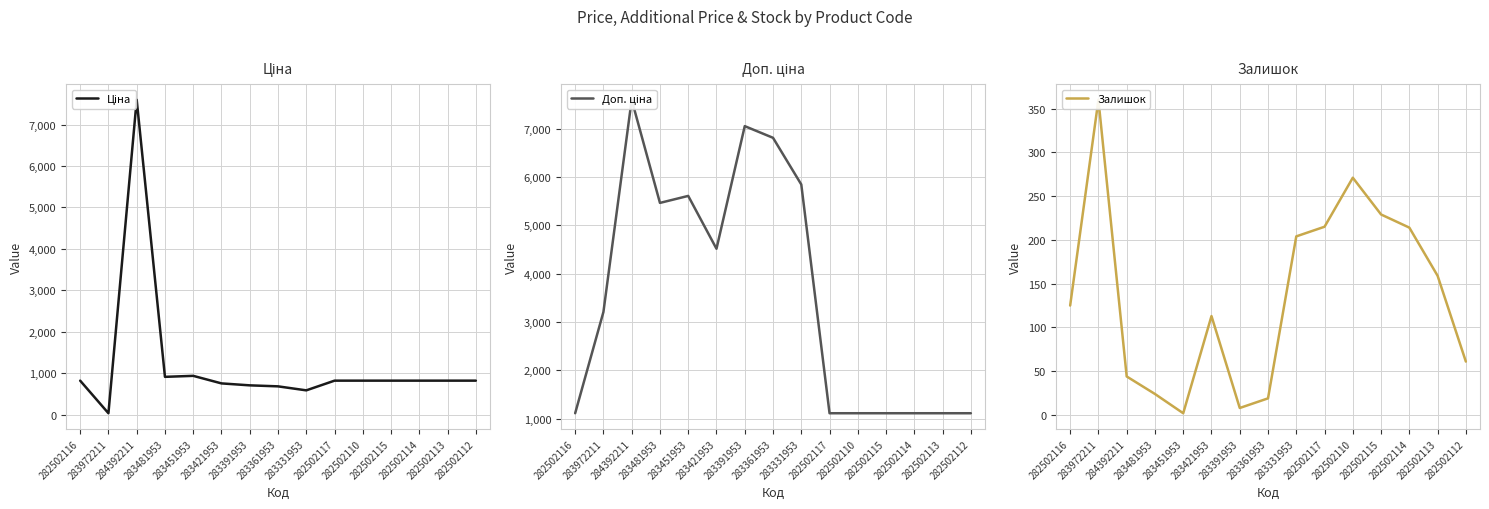

At which label is Доп. ціна closest to 4352?

283421953